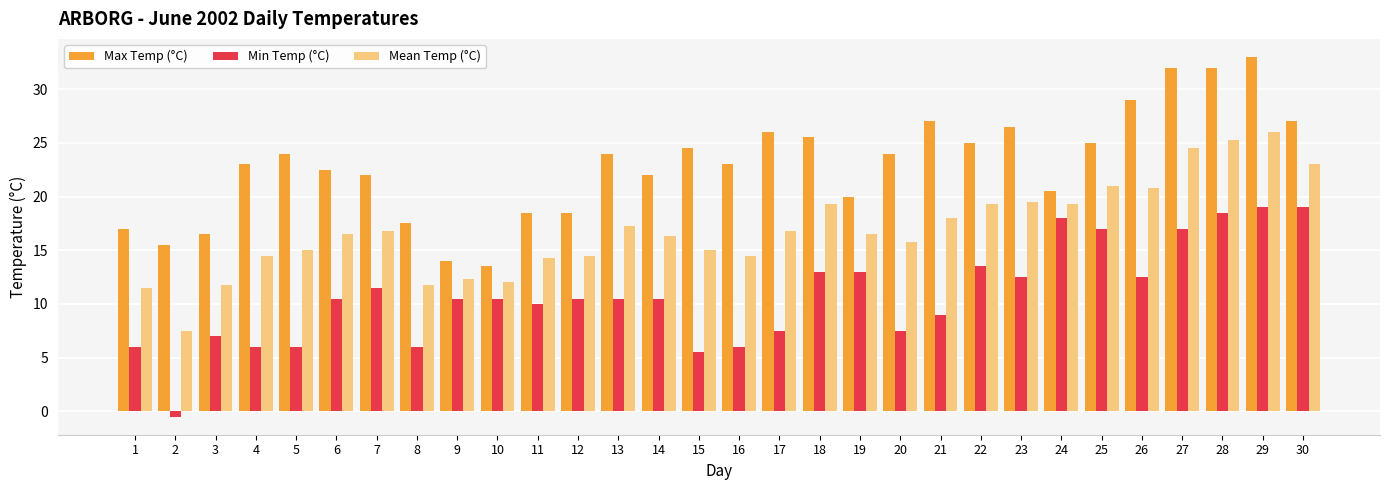

Between 25 and 29, which series saw the biggest shift?

Max Temp (°C)